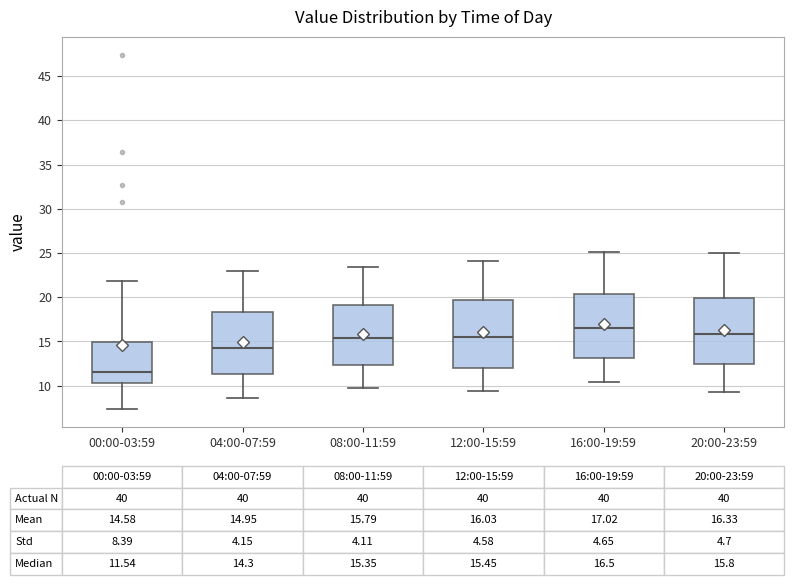

Which box's median line is the highest?

16:00-19:59